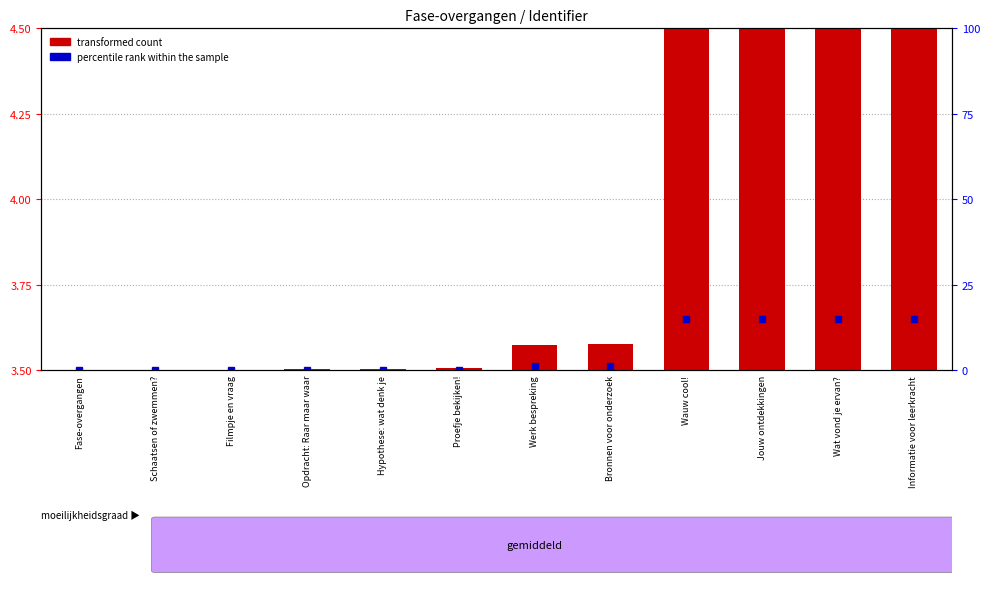

Does the chart contain stacked bars?

No